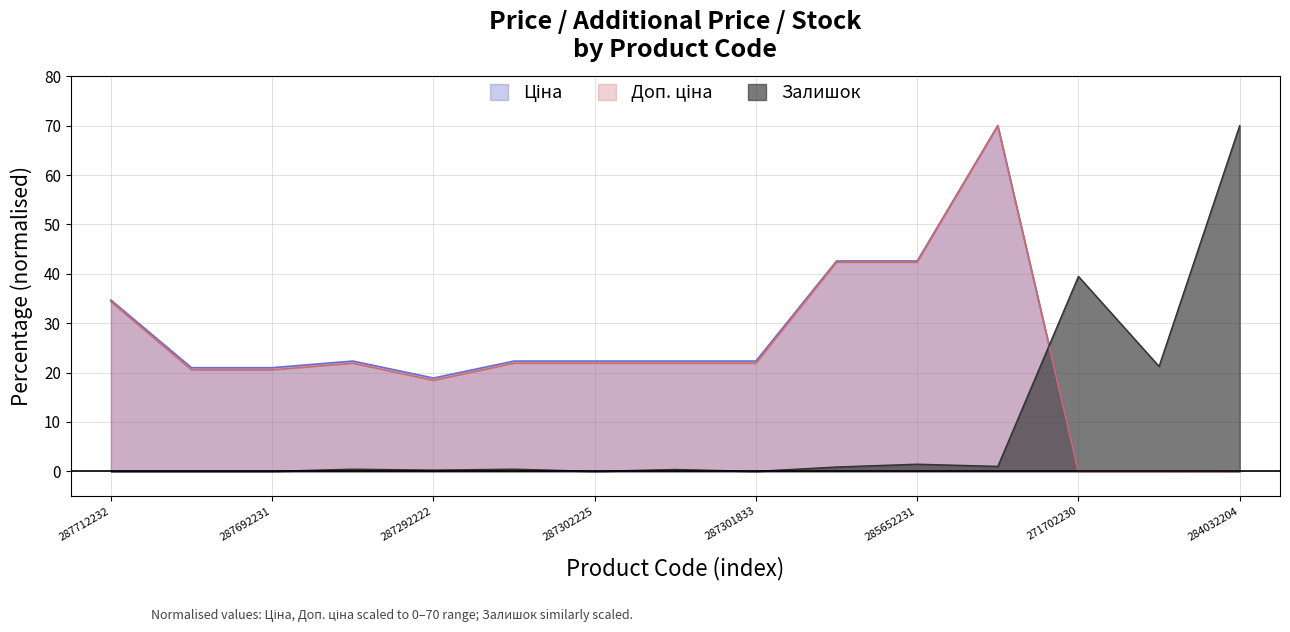

Reading left to right, list all the values displayed in this chart.

Ціна: 287712232=34.7	287692233=21.0	287692231=21.0	287302223=22.3	287292222=18.9	287302226=22.3	287302225=22.3	287302224=22.3	287301833=22.3	285652233=42.6	285652231=42.6	285672232=70.0	271702230=0.1	271702229=0.1	284032204=0.0
Доп. ціна: 287712232=34.4	287692233=20.5	287692231=20.5	287302223=21.9	287292222=18.4	287302226=21.9	287302225=21.9	287302224=21.9	287301833=21.9	285652233=42.3	285652231=42.3	285672232=70.0	271702230=0.0	271702229=0.0	284032204=0.2
Залишок: 287712232=0.0	287692233=0.0	287692231=0.0	287302223=0.4	287292222=0.3	287302226=0.4	287302225=0.0	287302224=0.4	287301833=0.0	285652233=0.9	285652231=1.5	285672232=1.0	271702230=39.5	271702229=21.3	284032204=70.0